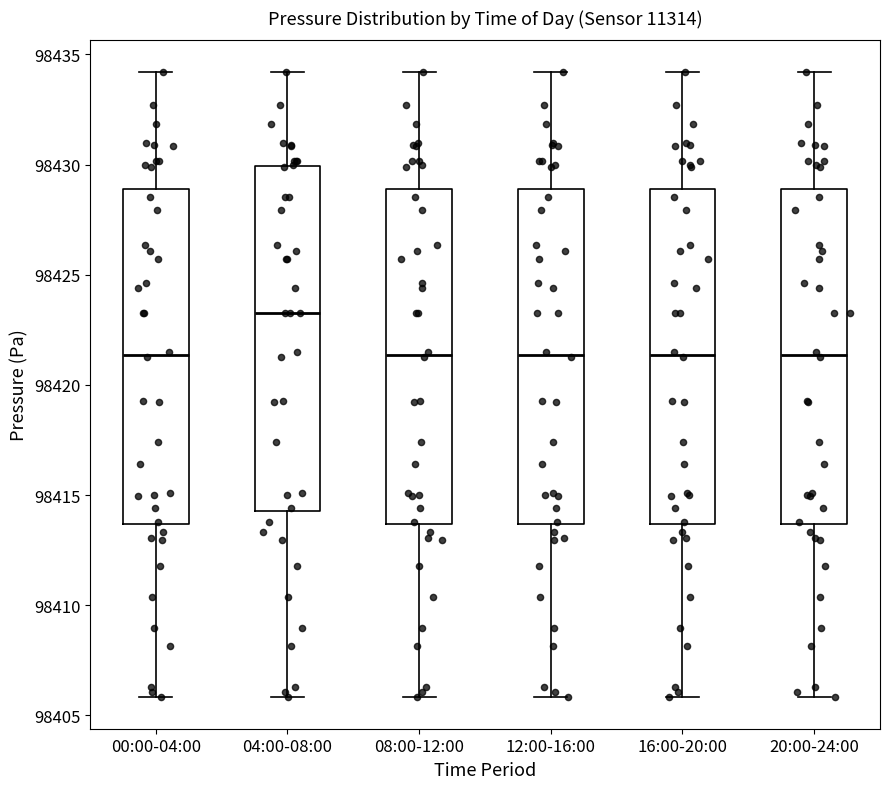

Where is the lower edge of the box for 16:00-20:00 on the y-axis? The values are not printed on the chart, so give them approximately, as read against the axis.

98413.5